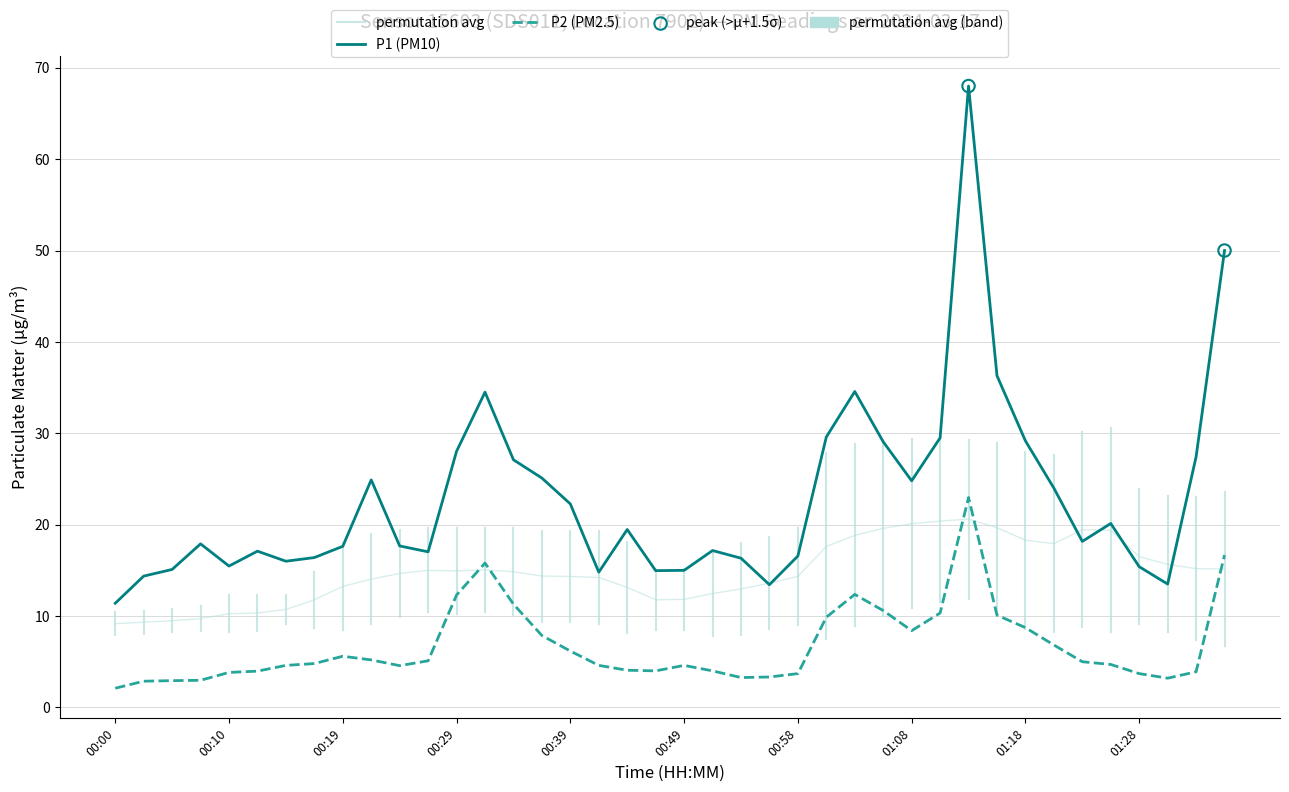

Which series reaches the maximum Y coordinate?

P1